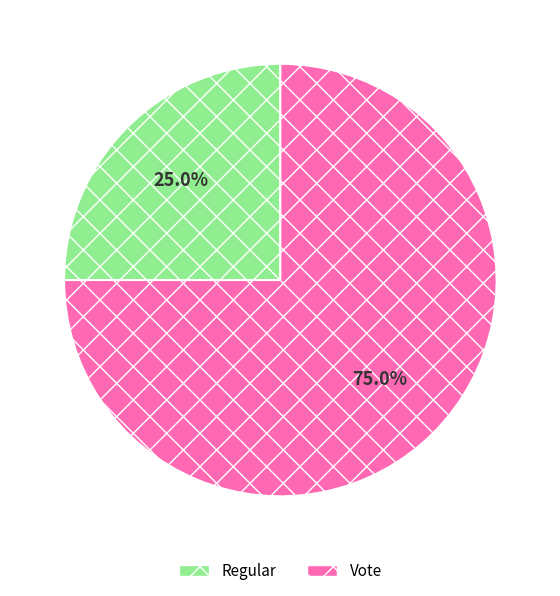

Count the number of slices in the pie.

2